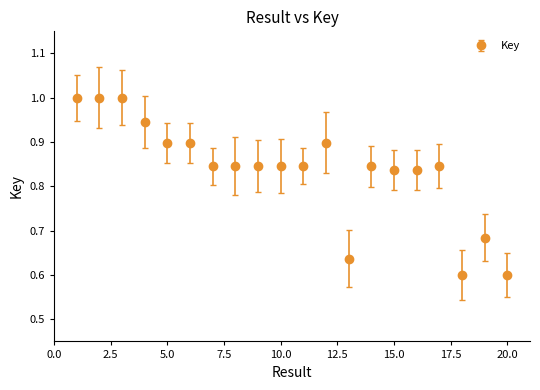

What is the difference between the second highest and minimum values?

0.4